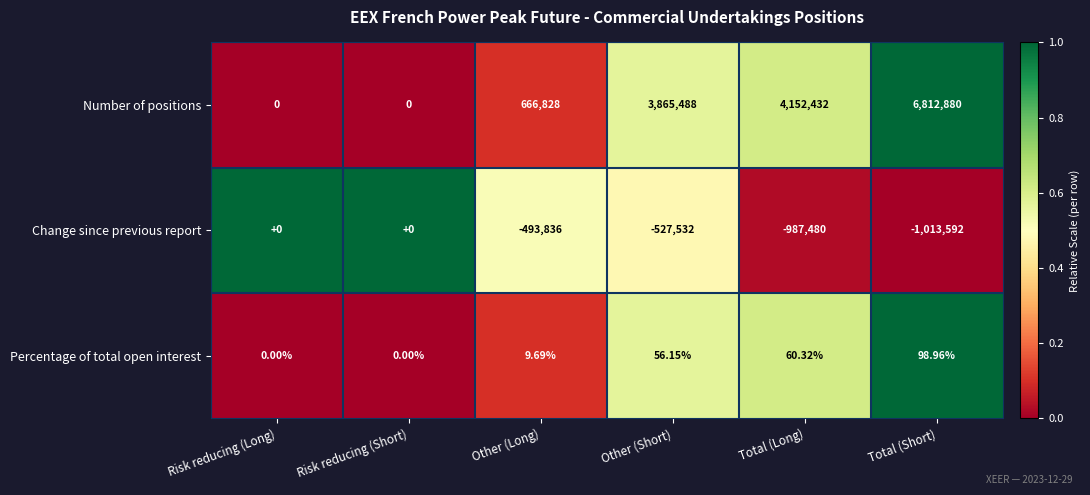

Rank the series at Other (Short) from highest to lowest value.

Number of positions, Percentage of total open interest, Change since previous report